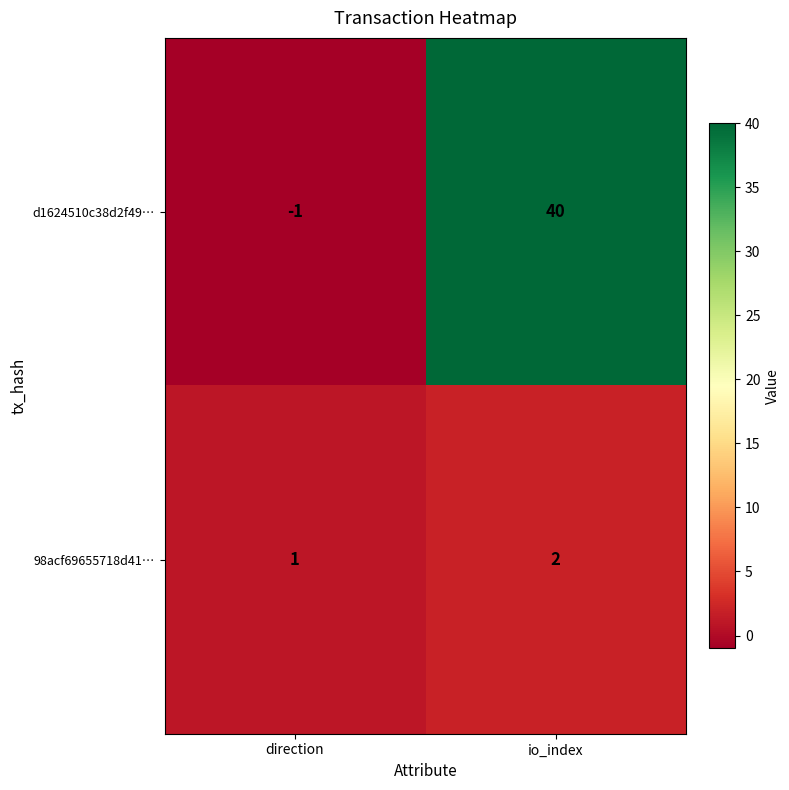

Which category has the lowest value across all series?

direction